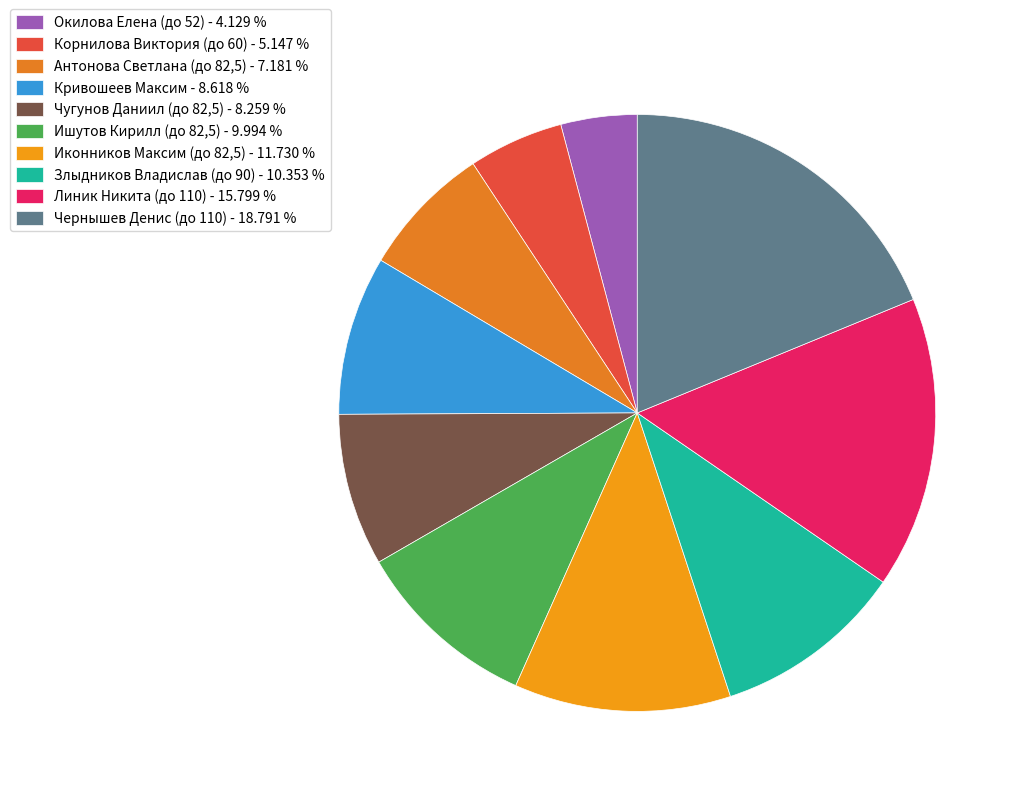

What percentage is the Чугунов Даниил (до 82,5) slice, to the nearest percent?

8%